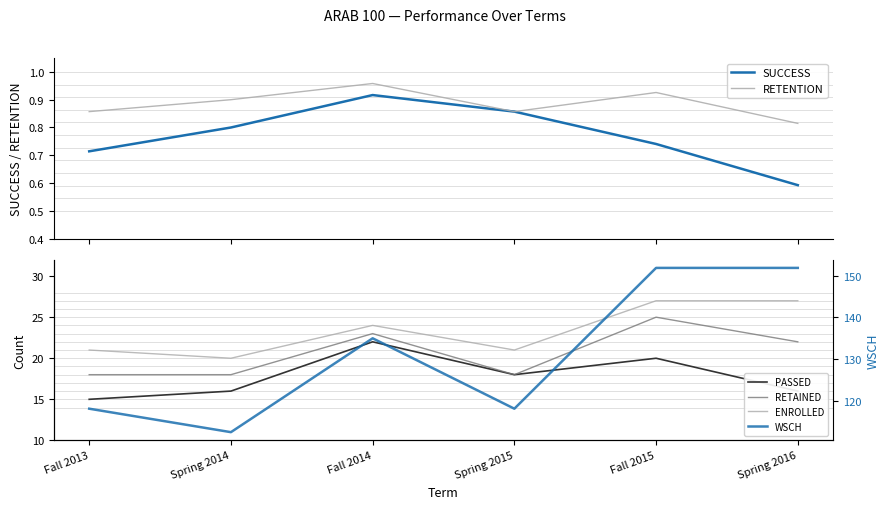

At which label is RETAINED closest to 21?

Spring 2016